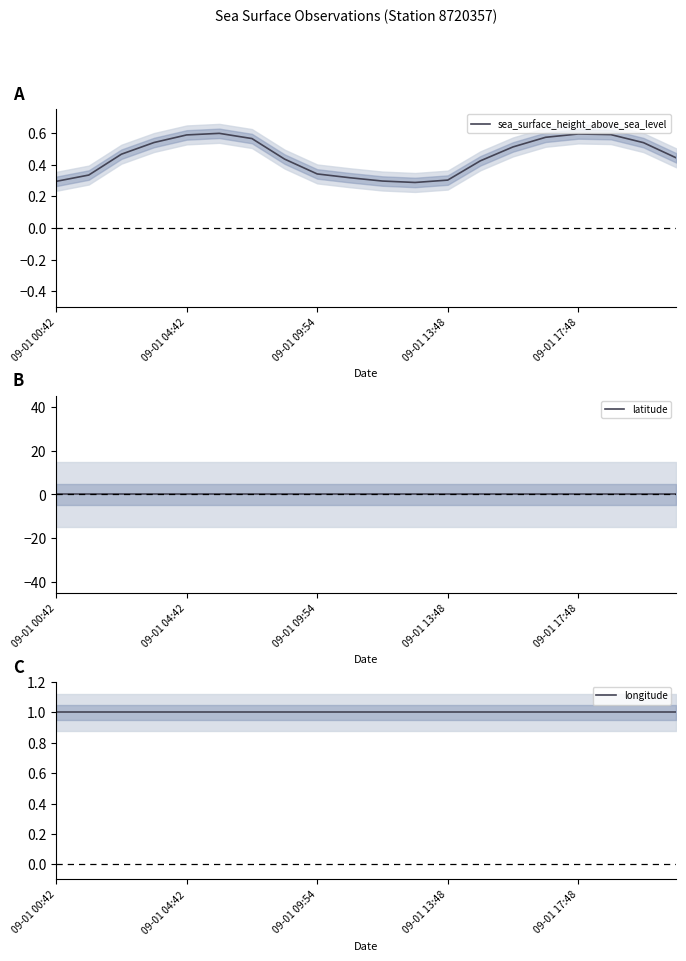

At which category does the chart reach its peak across all series?

09-01 00:42